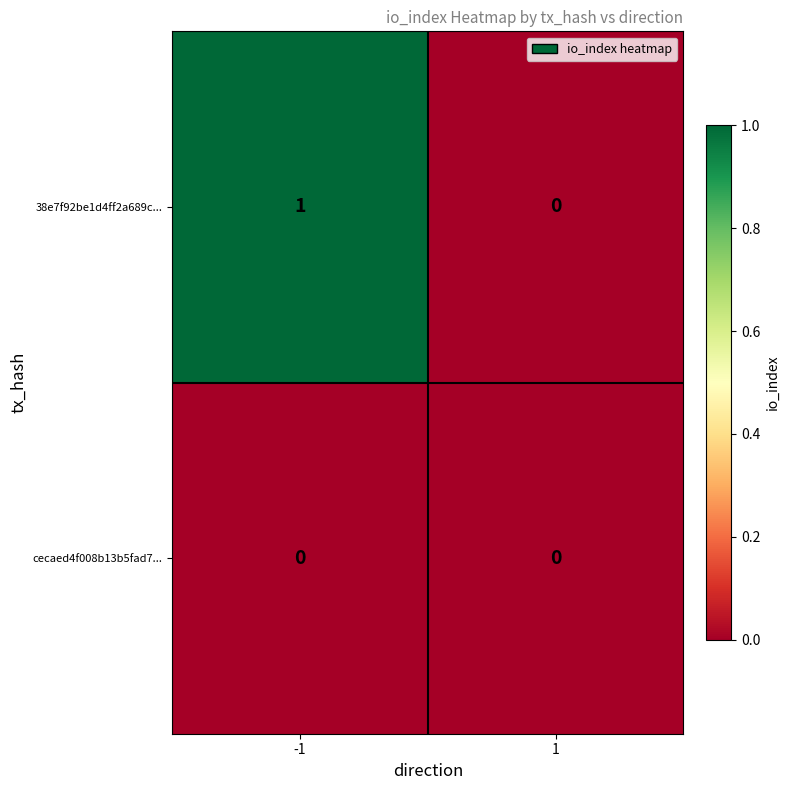

The value of cecaed4f008b13b5fad7... at 1 is 0. True or false?

True